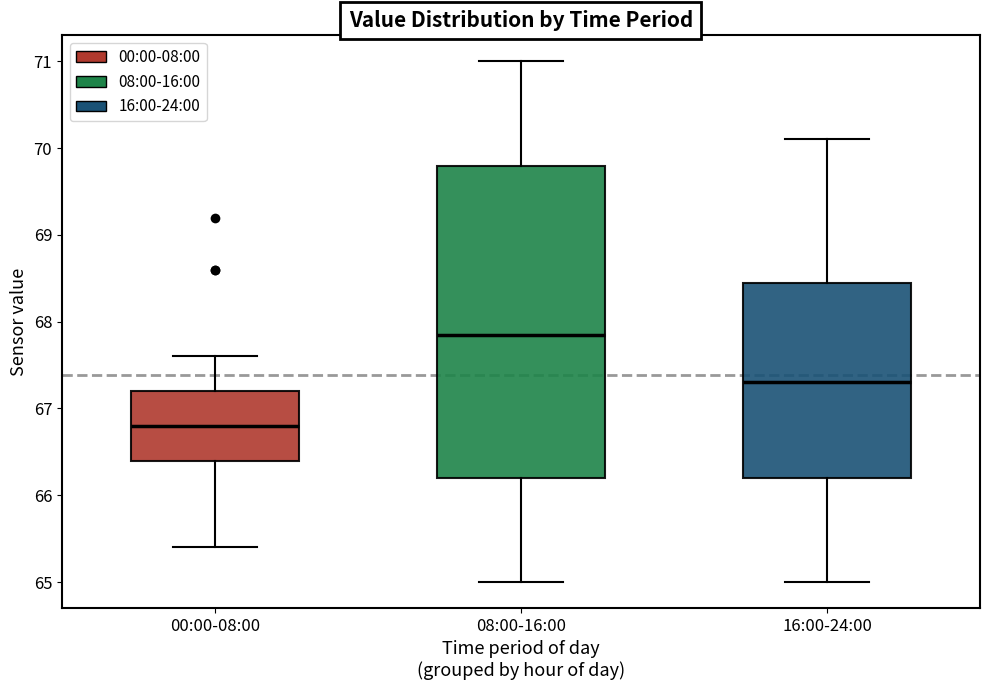

Reading left to right, read every box against the y-axis: the position of its median line, the range the box covers, and the ends of its whiskers. The values are not printed on the chart, so give them approximately, as read against the axis.

00:00-08:00: median 66.8, box 66.4 to 67.2, whiskers 65.4 to 67.6
08:00-16:00: median 67.9, box 66.2 to 69.8, whiskers 65.0 to 71.0
16:00-24:00: median 67.3, box 66.2 to 68.5, whiskers 65.0 to 70.1